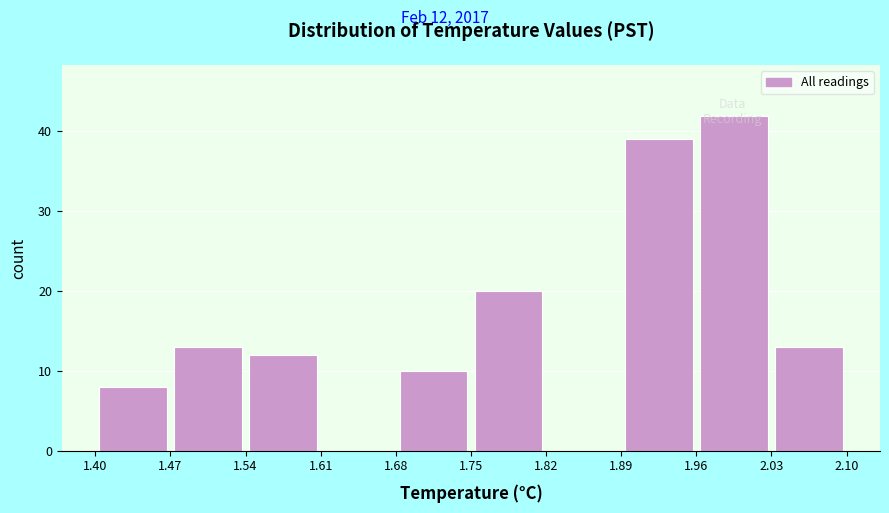

Which range on the x-axis has the tallest bar?

1.96 to 2.03